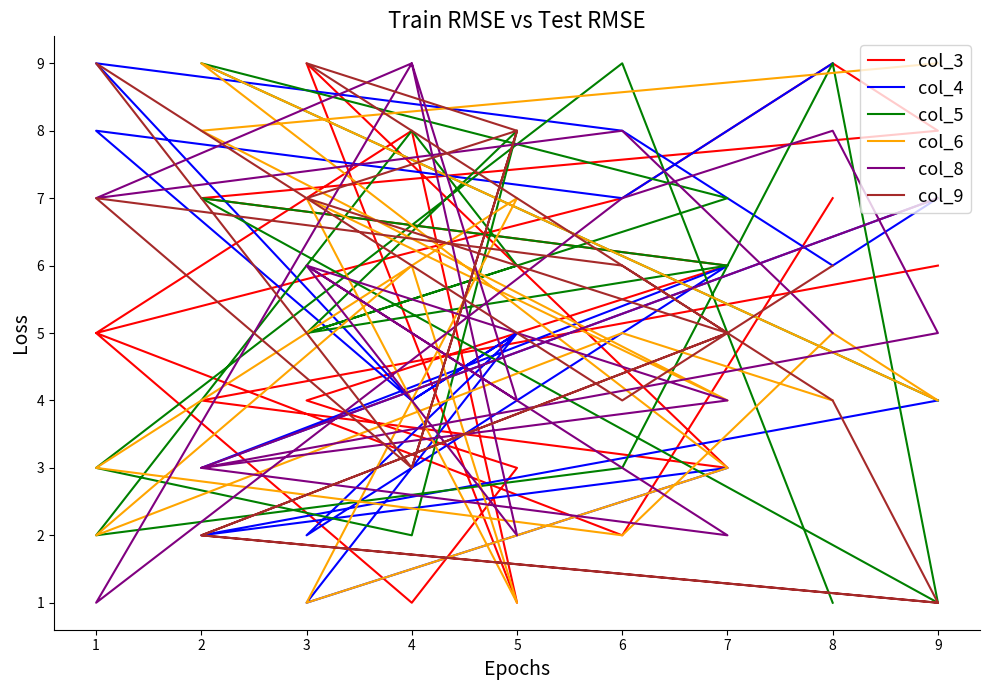

The value of col_9 at 5 is 11. True or false?

False